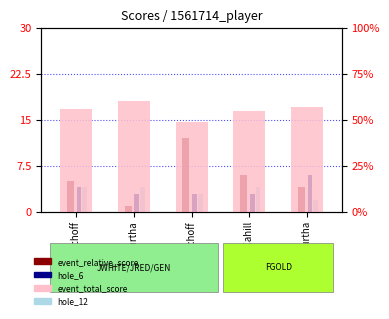

What is the smallest value displayed?

1